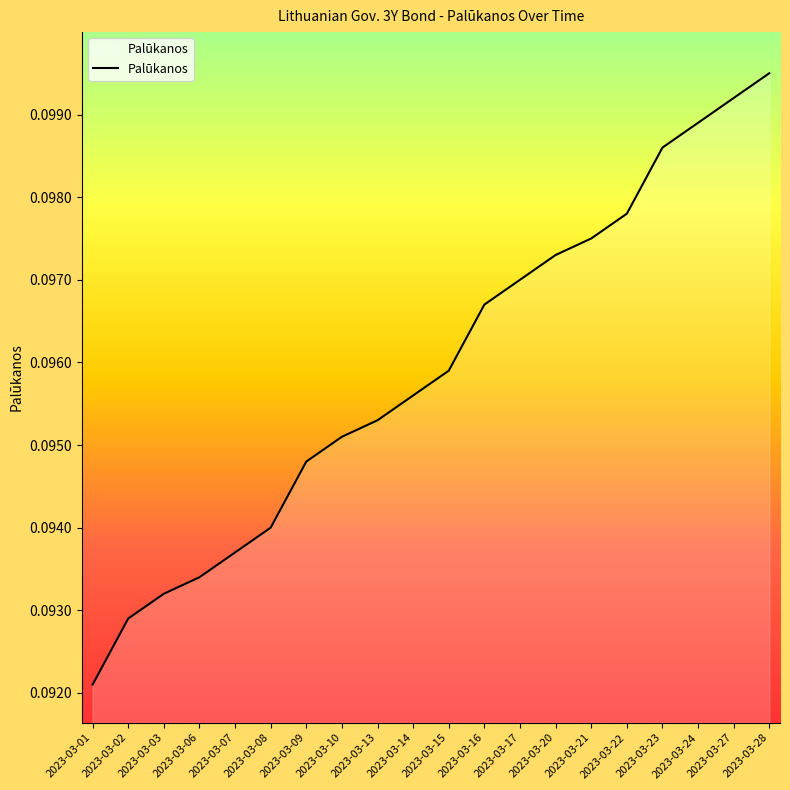

List the labels in order of value, largest first.

2023-03-28, 2023-03-27, 2023-03-24, 2023-03-23, 2023-03-22, 2023-03-21, 2023-03-20, 2023-03-17, 2023-03-16, 2023-03-15, 2023-03-14, 2023-03-13, 2023-03-10, 2023-03-09, 2023-03-08, 2023-03-07, 2023-03-06, 2023-03-03, 2023-03-02, 2023-03-01